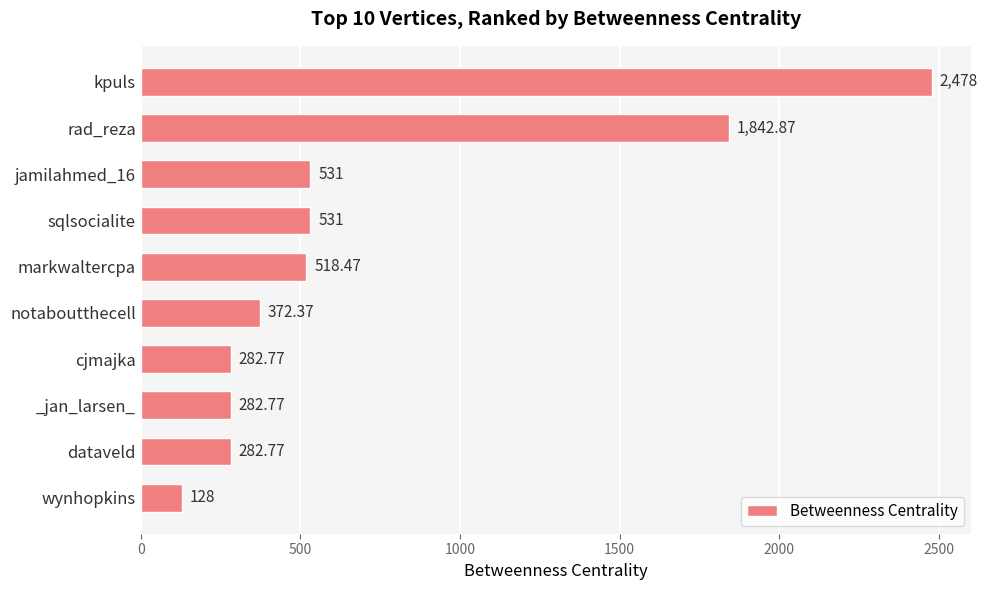

How many values are below 518?

5